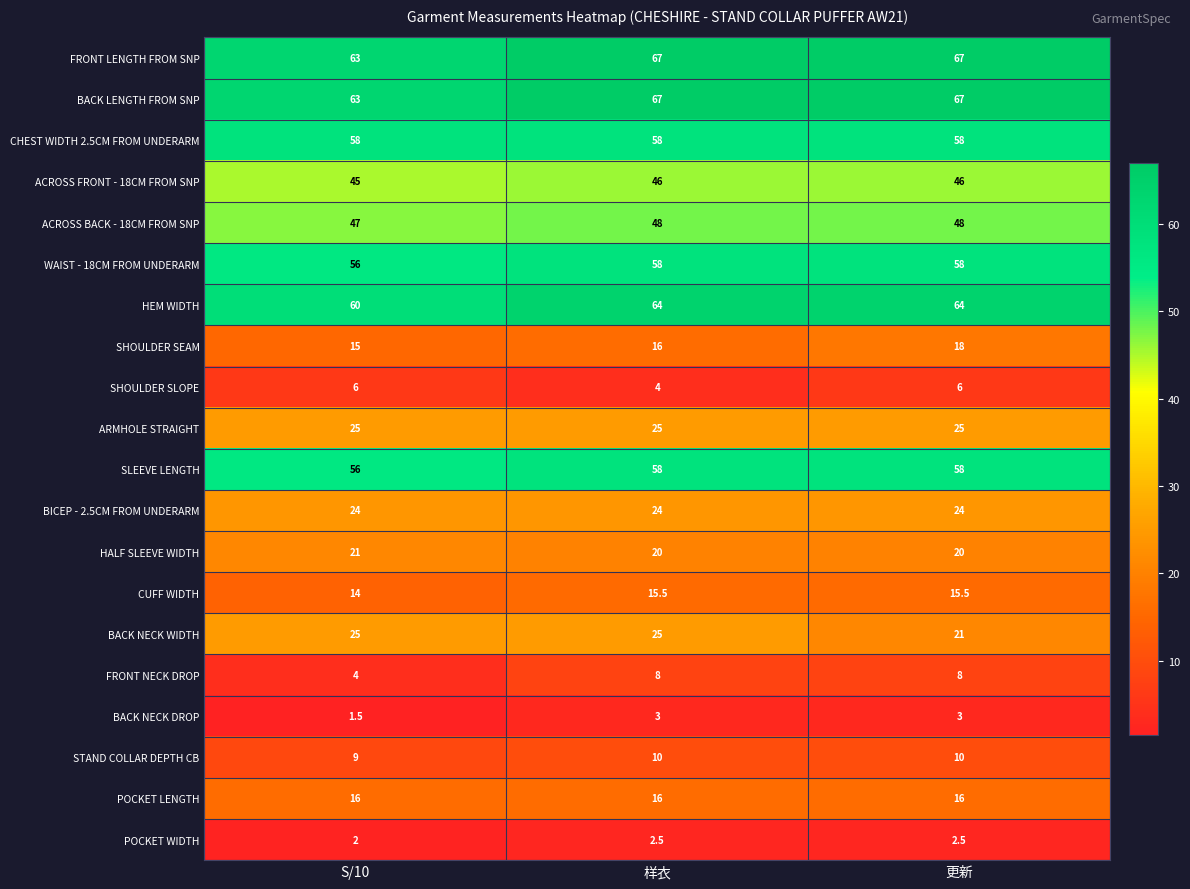

Which label corresponds to the smallest value in the chart?

S/10